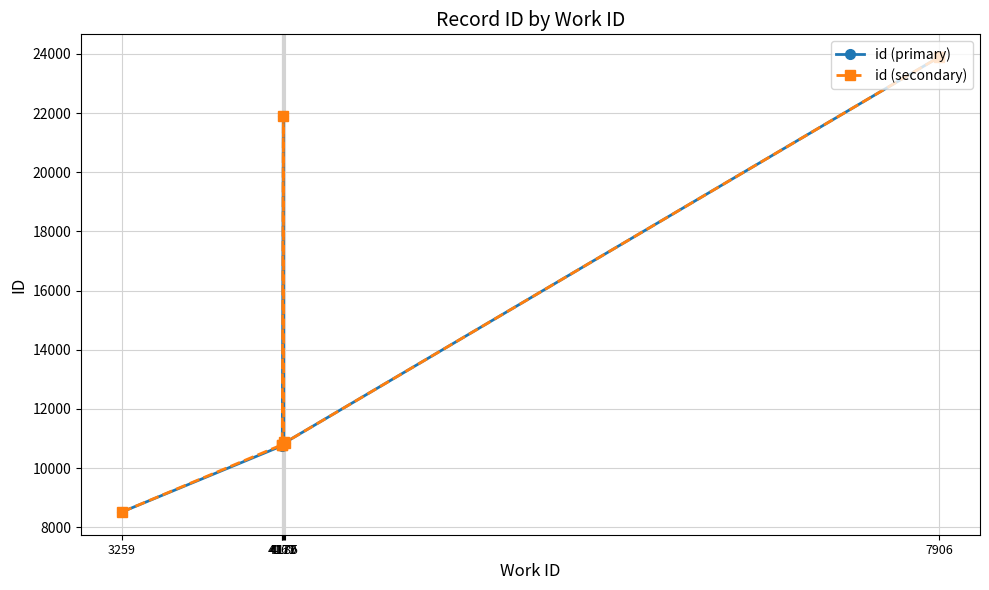

Count the number of data series in this chart.

2